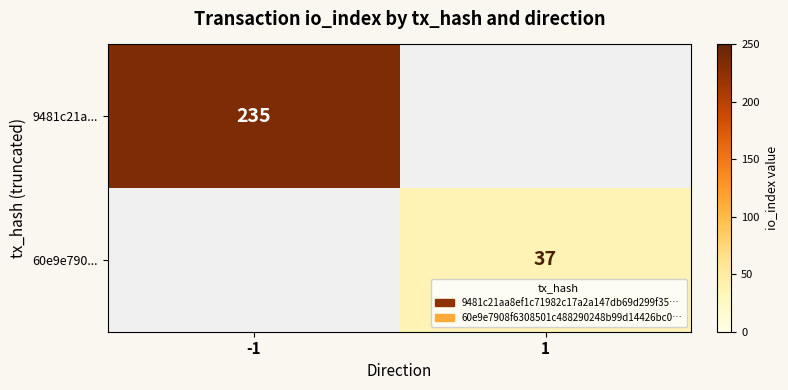

Is it true that 60e9e790... equals 54 at 1?

False